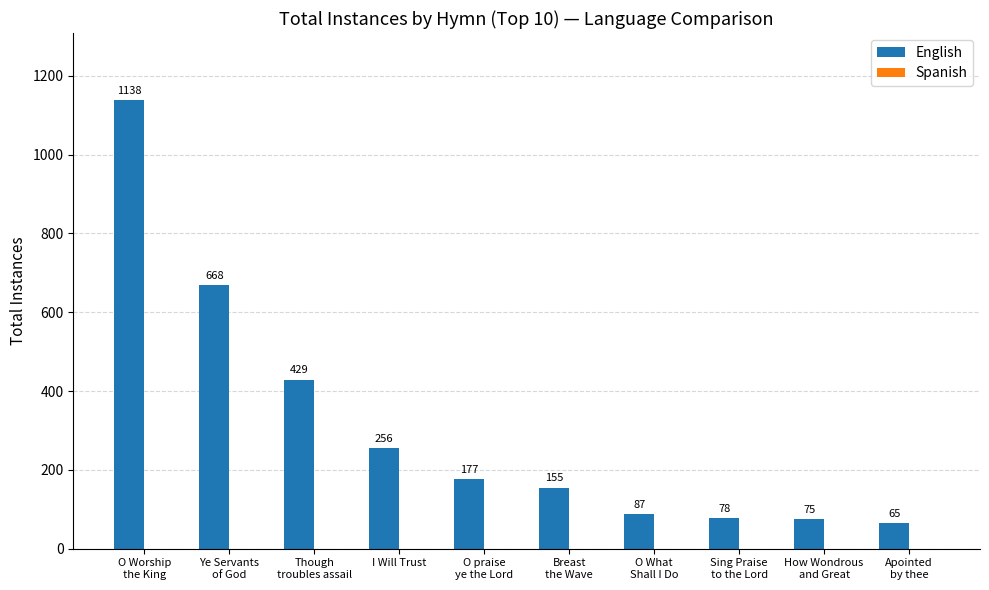

What is the difference between the maximum and minimum values?

1073